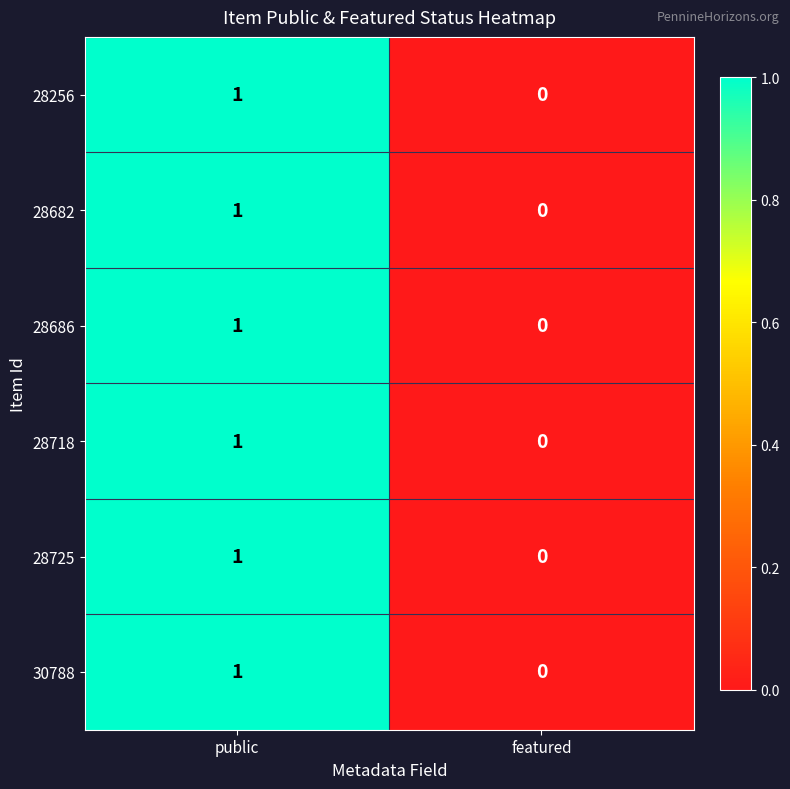

List the labels in order of 28718 value, largest first.

public, featured